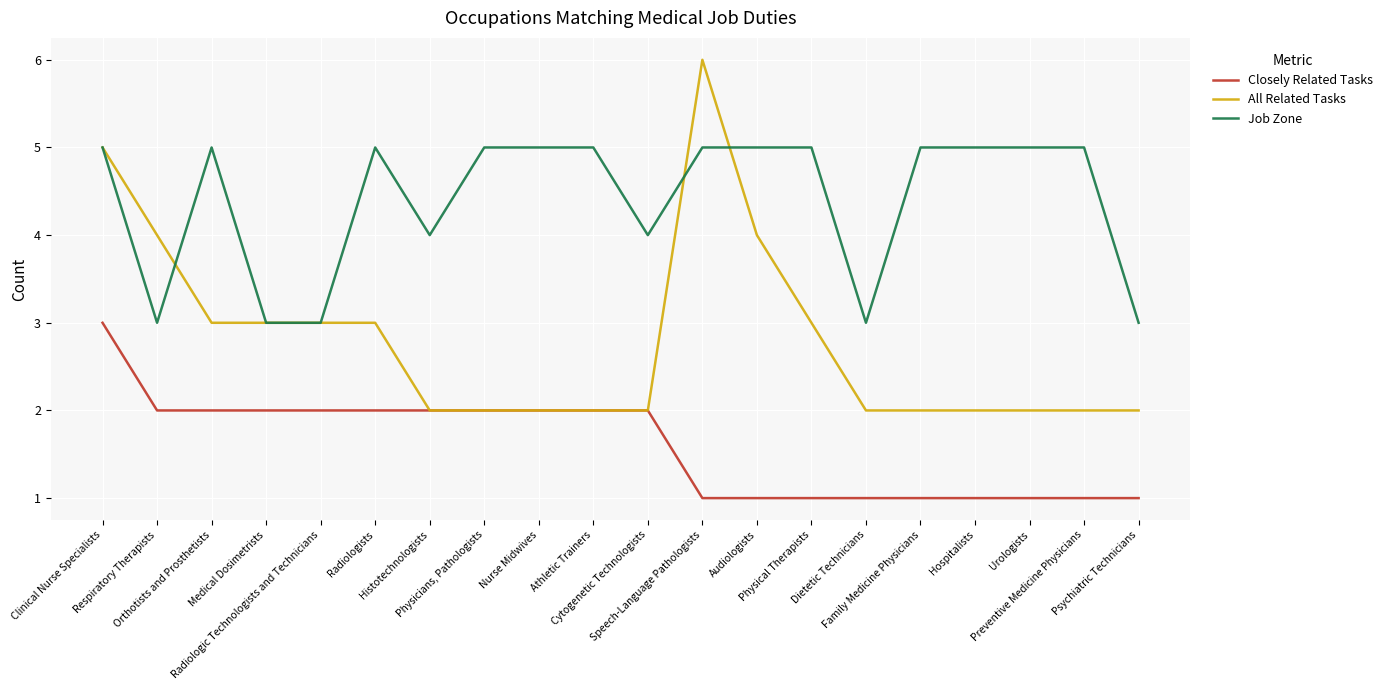

Which series has the largest total across all categories?

Job Zone